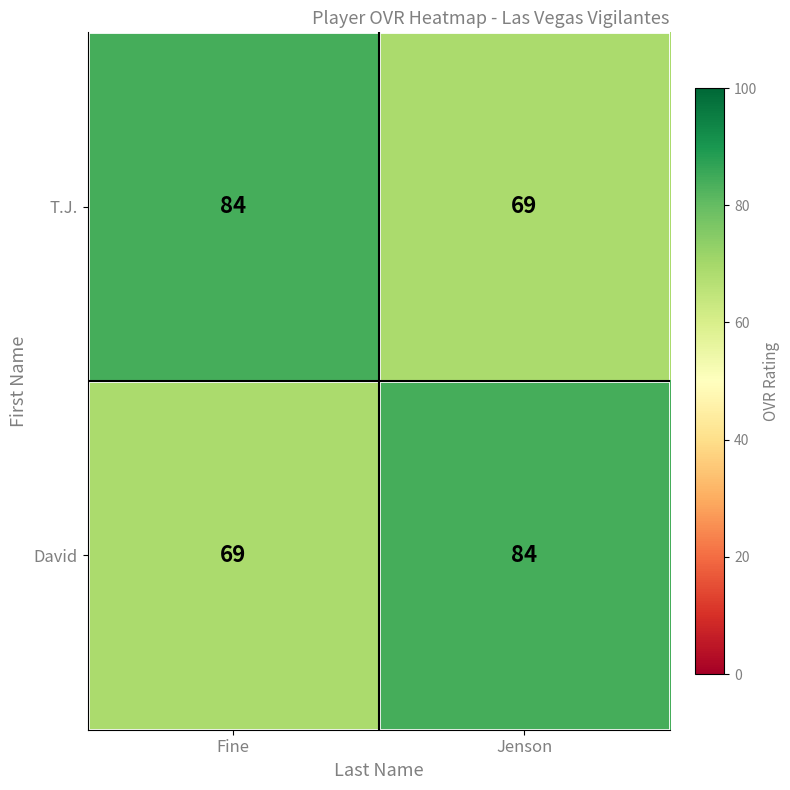

At which label does T.J. reach its peak?

Fine